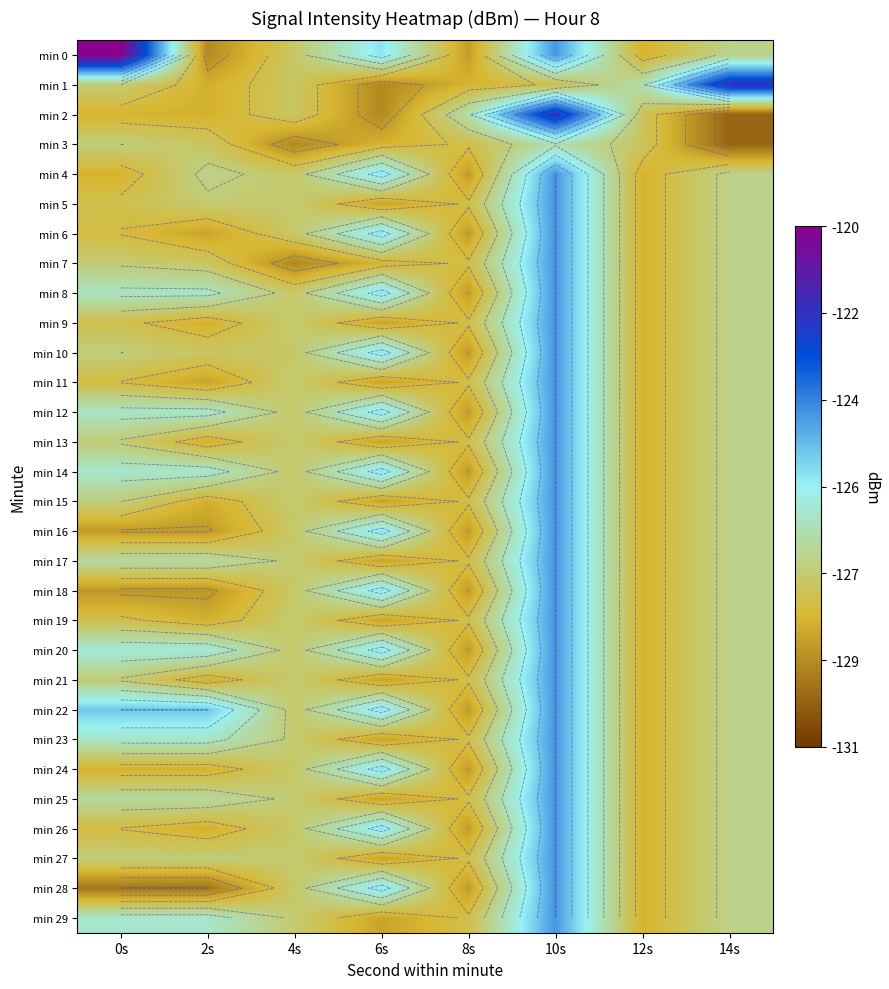

List the labels in order of min 3 value, largest first.

10s, 0s, 2s, 12s, 8s, 6s, 4s, 14s